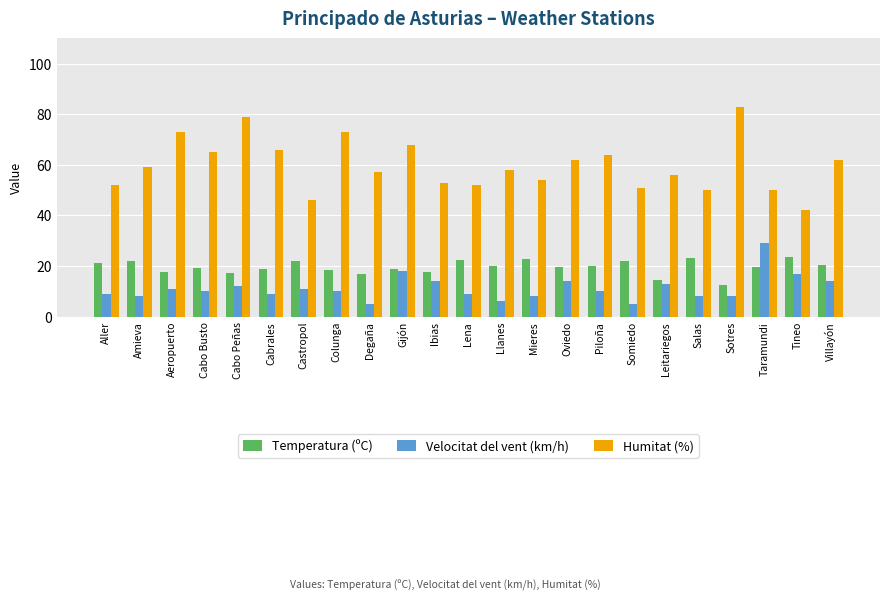

Which series has the largest total across all categories?

Humitat (%)